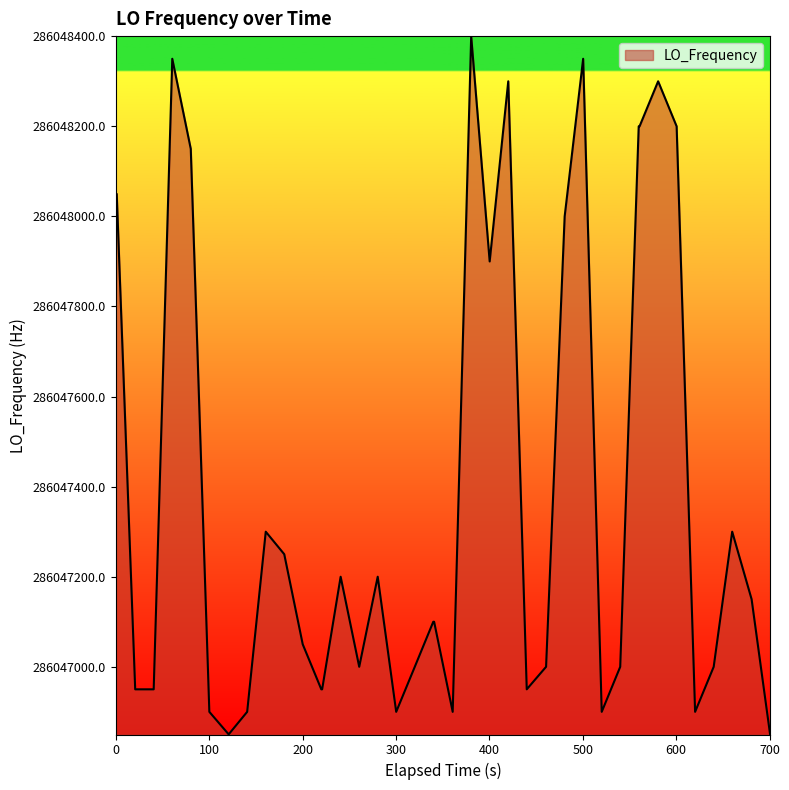

What is the smallest value displayed?

286046850.0